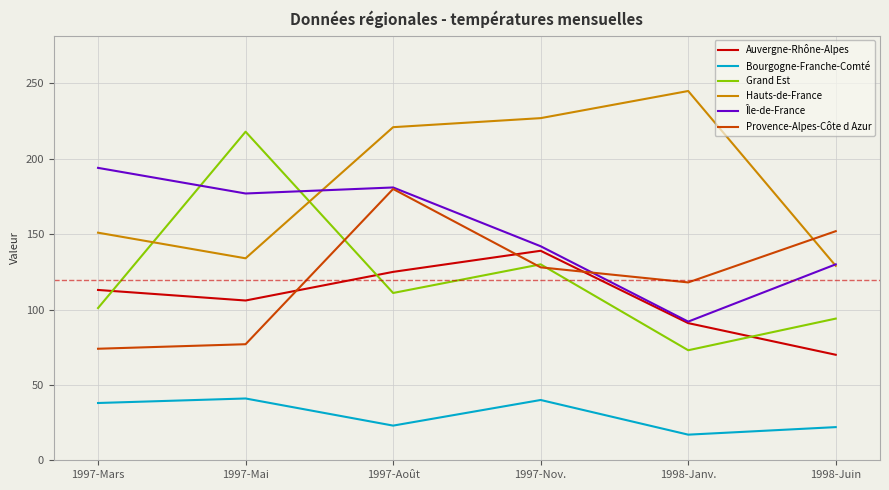

Is the value of Île-de-France at 1997-Nov. greater than the value of Provence-Alpes-Côte d Azur at 1997-Août?

No